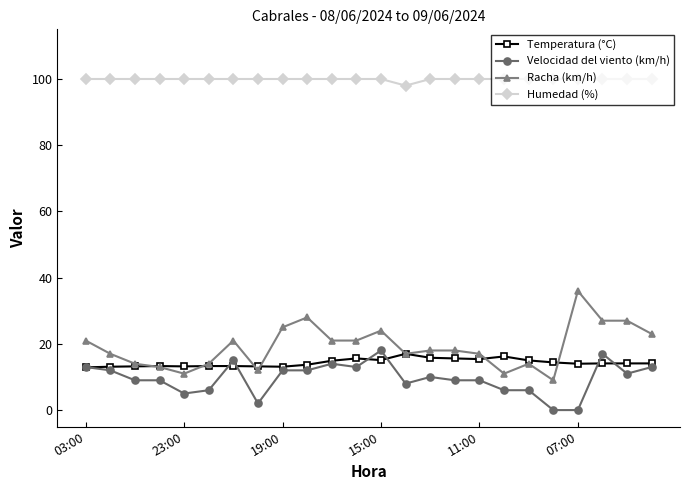

What is the value of the Racha (km/h) point at the 7th from the left?

21.0